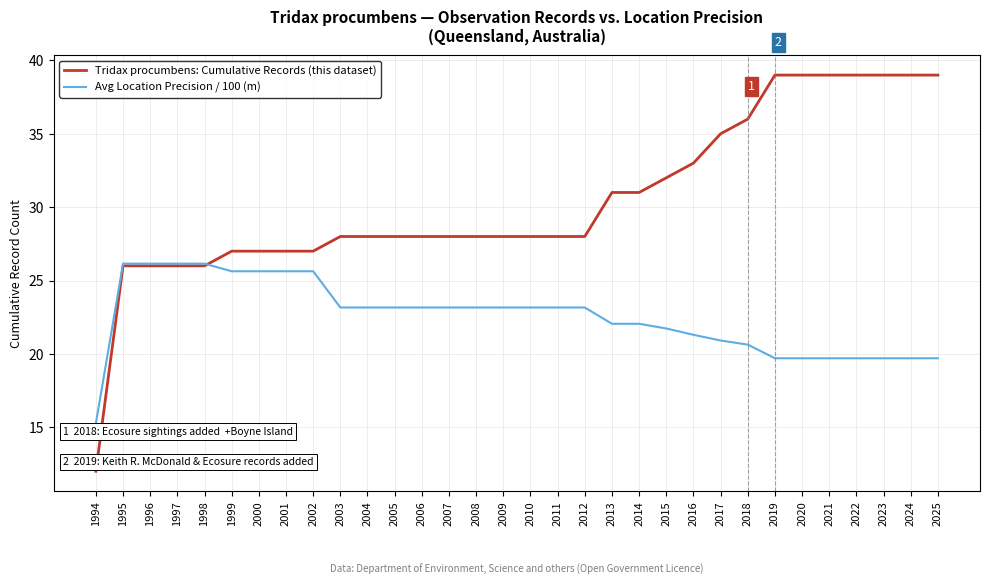

Between 2017 and 2022, which series saw the biggest shift?

Tridax procumbens: Cumulative Records (this dataset)